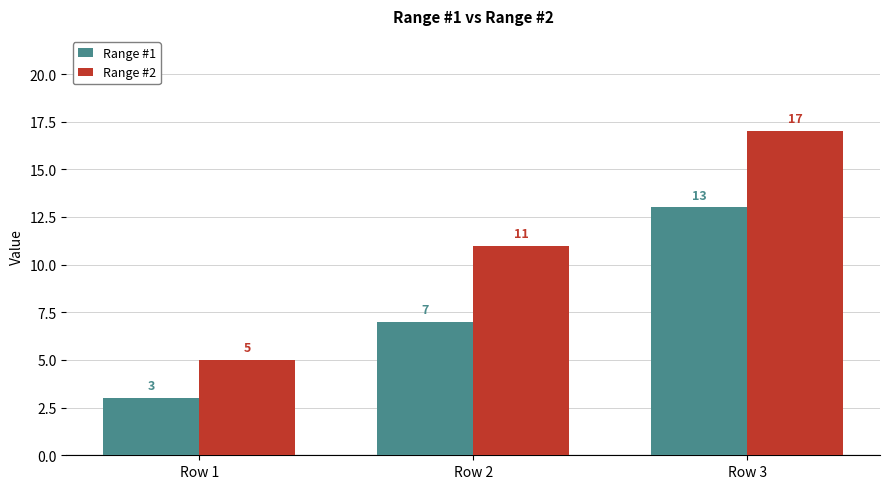

Count the number of data series in this chart.

2